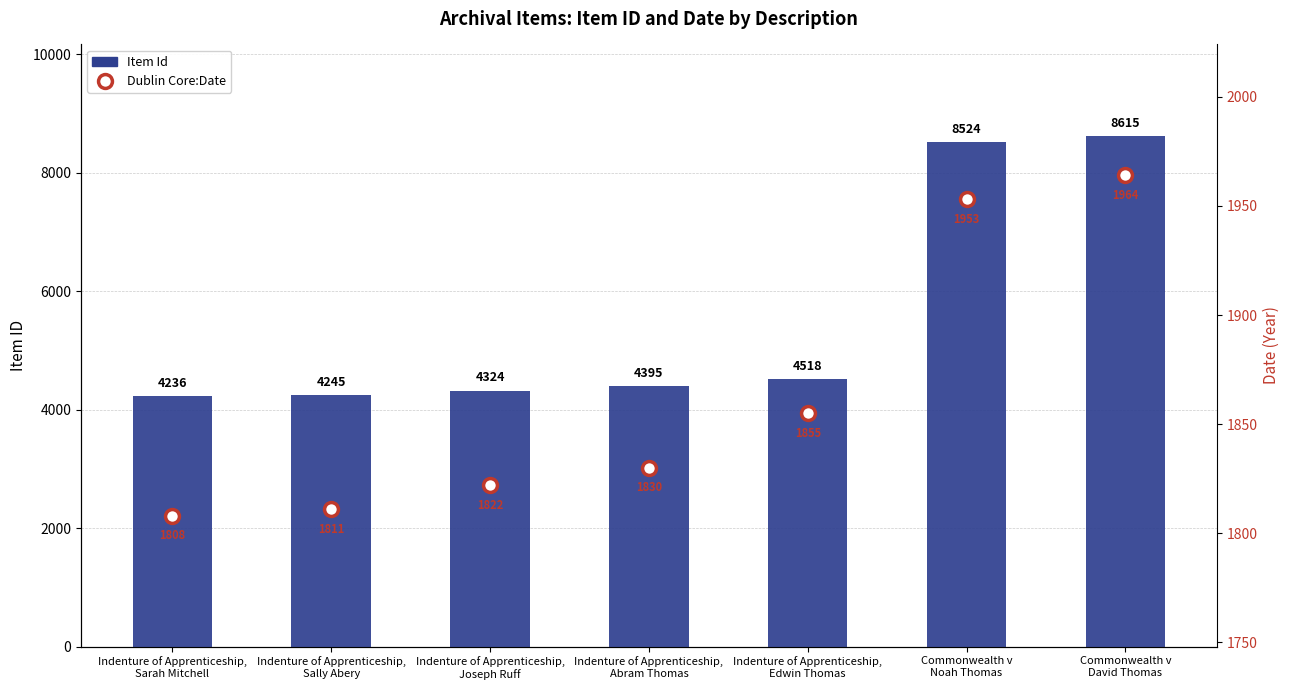

How many values in the Dublin Core:Date series are below 1830?

3